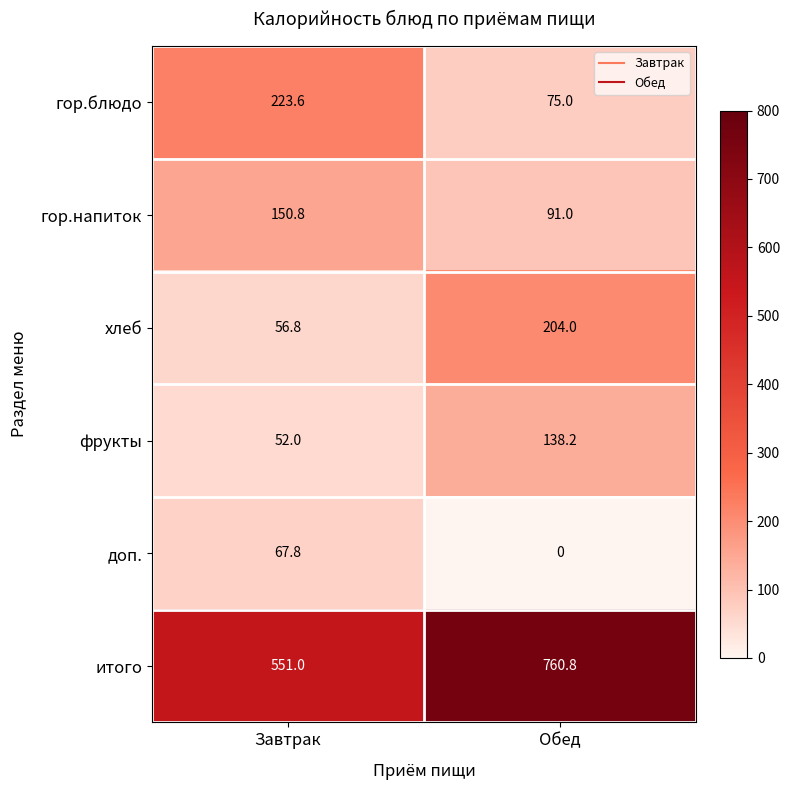

The гор.блюдо series shows 75.0 at Обед. True or false?

True